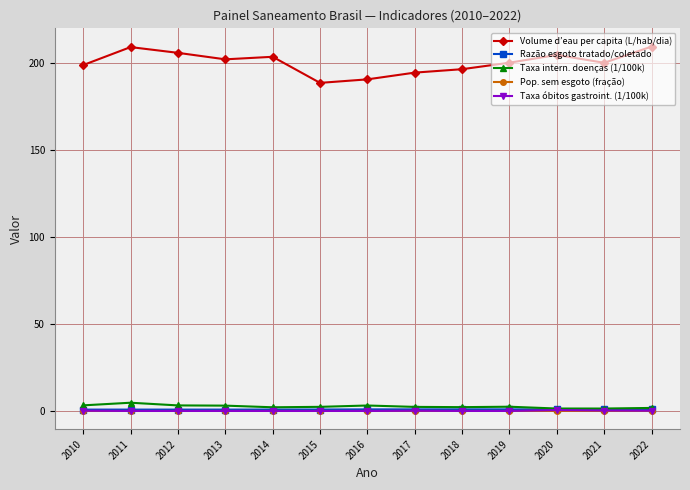

Which series has the largest range (max minus min)?

Volume d’eau per capita (L/hab/dia)